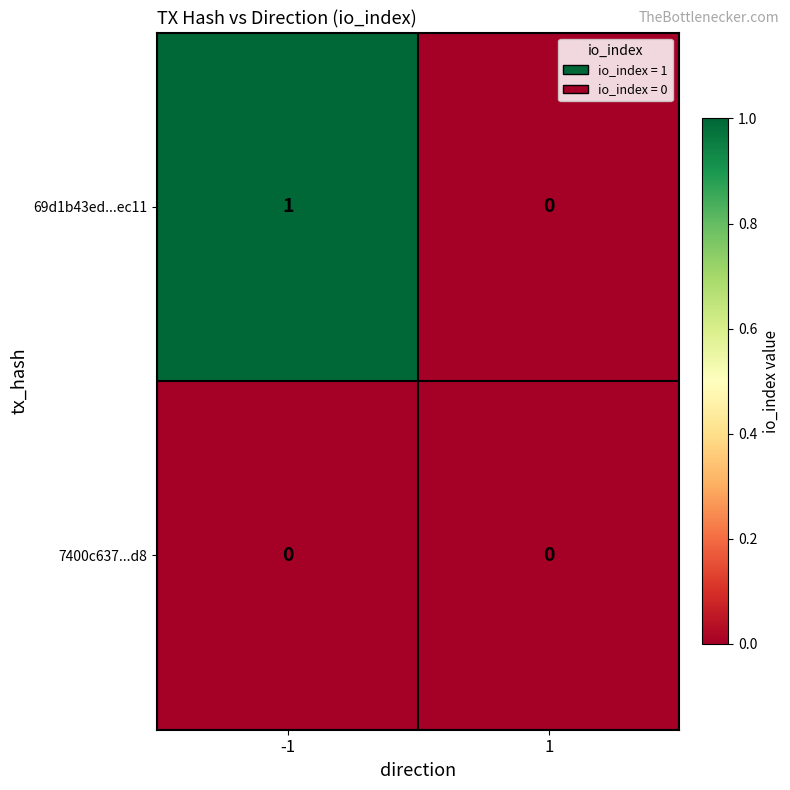

Rank the series at -1 from lowest to highest value.

7400c637...d8, 69d1b43ed...ec11